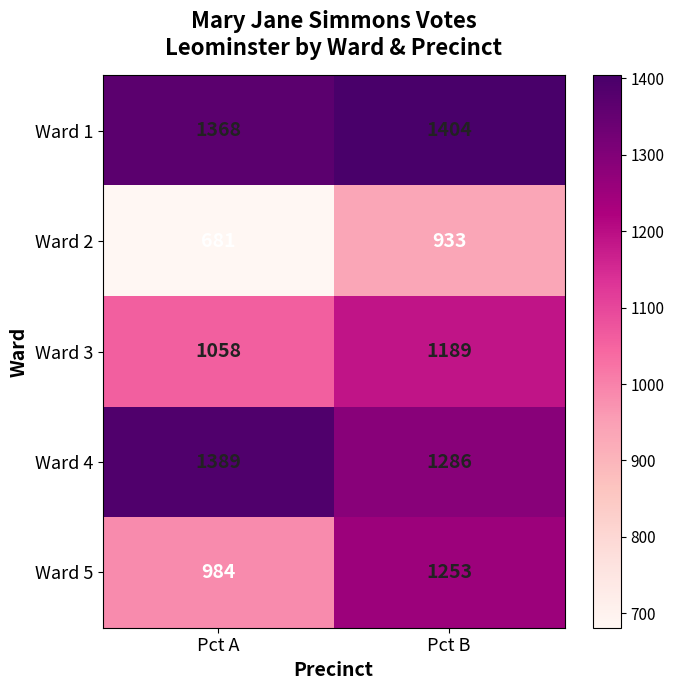

Rank the series at Pct A from lowest to highest value.

Ward 2, Ward 5, Ward 3, Ward 1, Ward 4